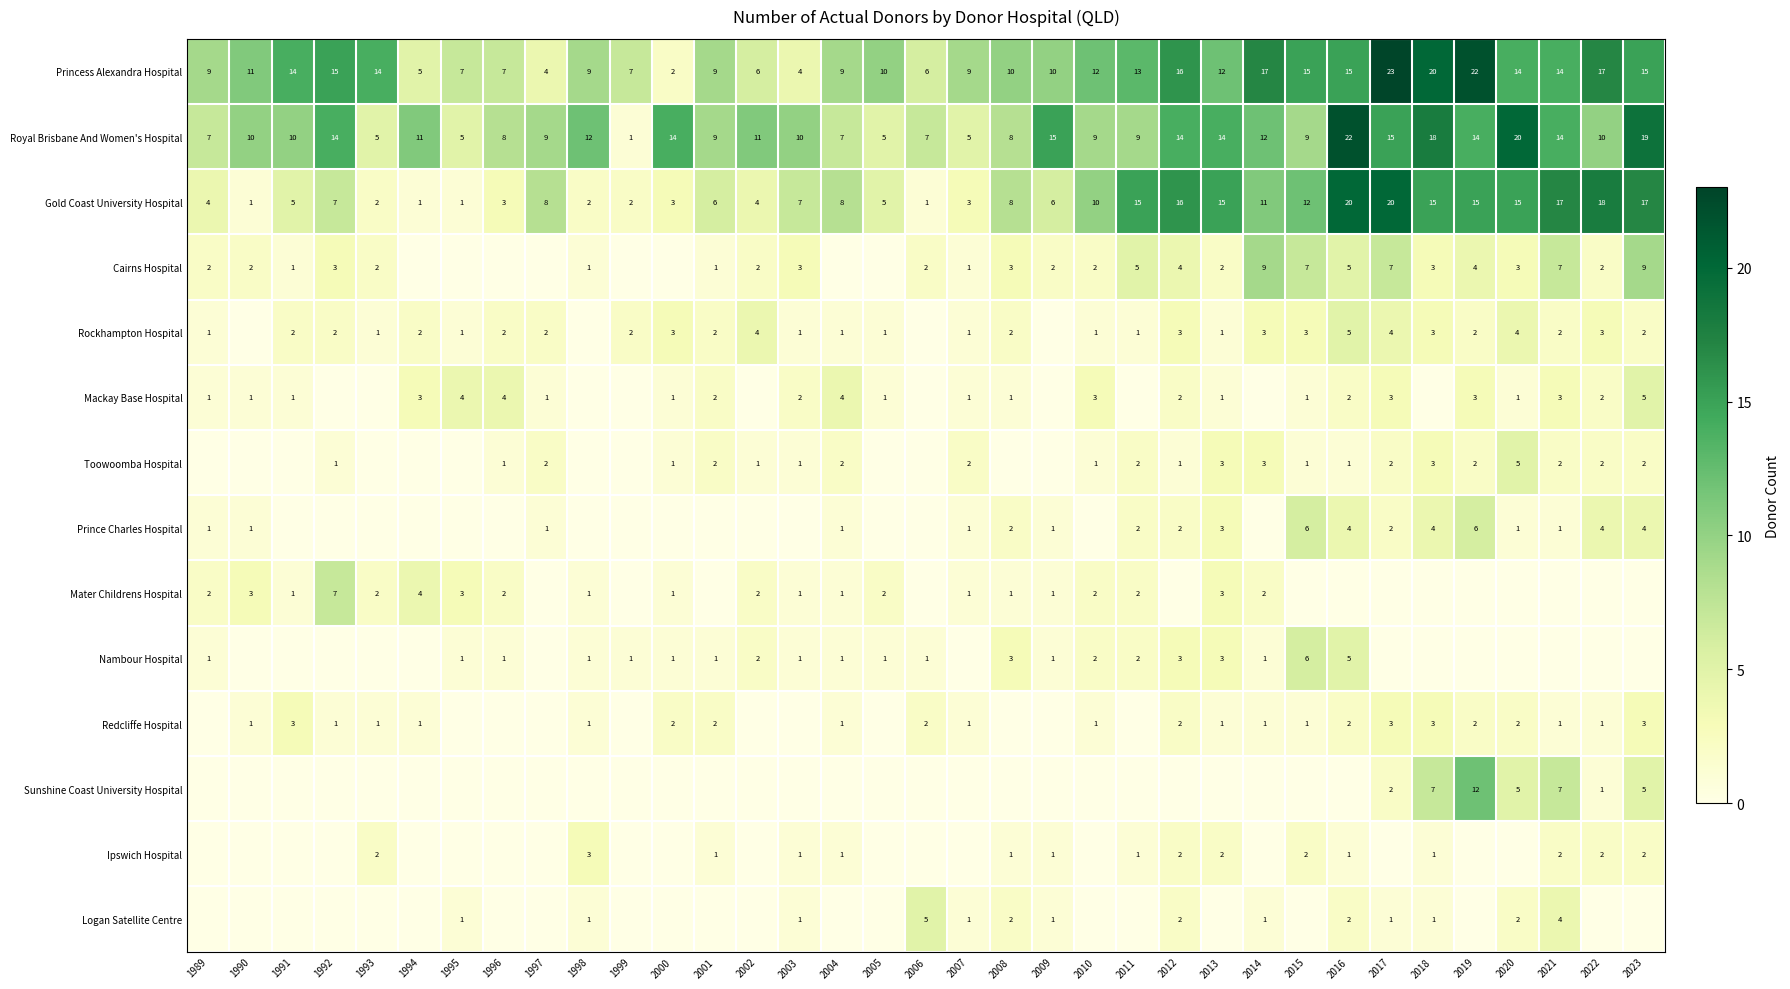

At how many categories does at least one series exceed 4?

35